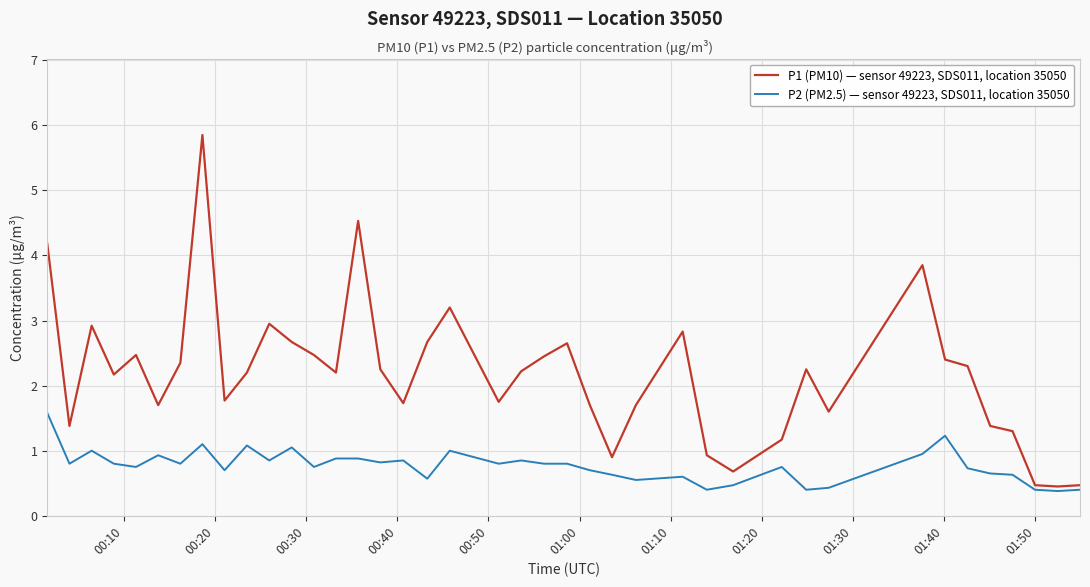

Rank the series by their maximum value, from lowest to highest.

P2 (PM2.5) — sensor 49223, SDS011, location 35050, P1 (PM10) — sensor 49223, SDS011, location 35050